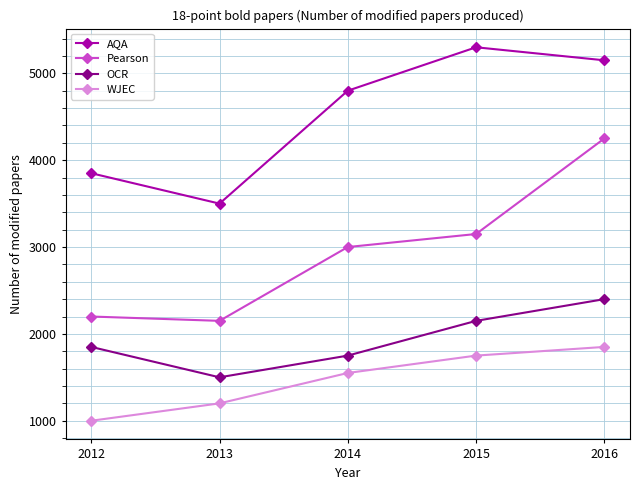

At 2015, list the series in order from smallest to largest.

WJEC, OCR, Pearson, AQA